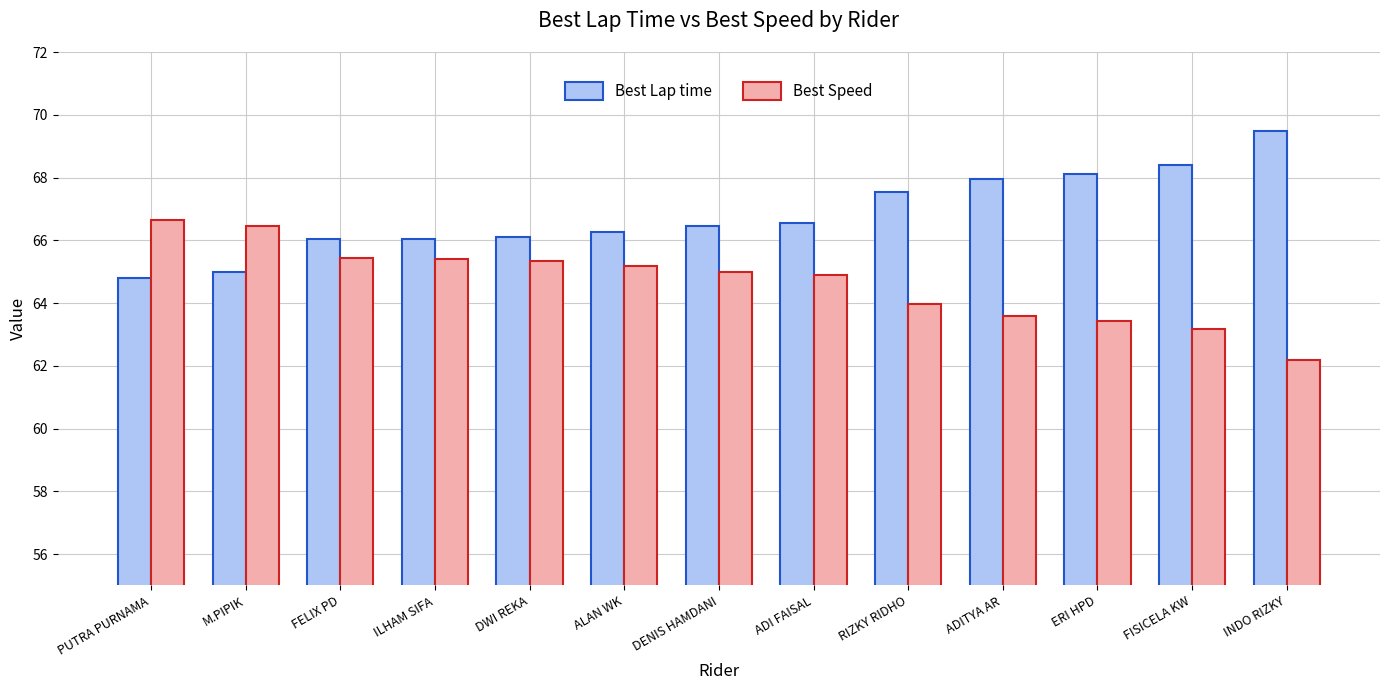

What is the spread (max minus min) of values at DWI REKA?

0.8